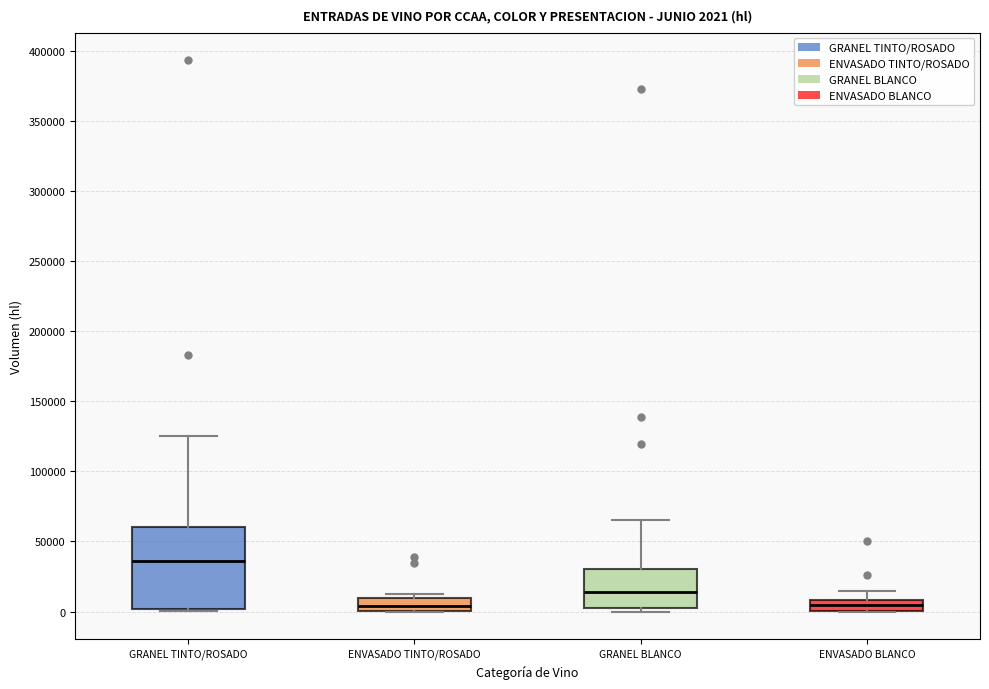

Which box is the tallest, from its lower edge to its upper edge?

GRANEL TINTO/ROSADO